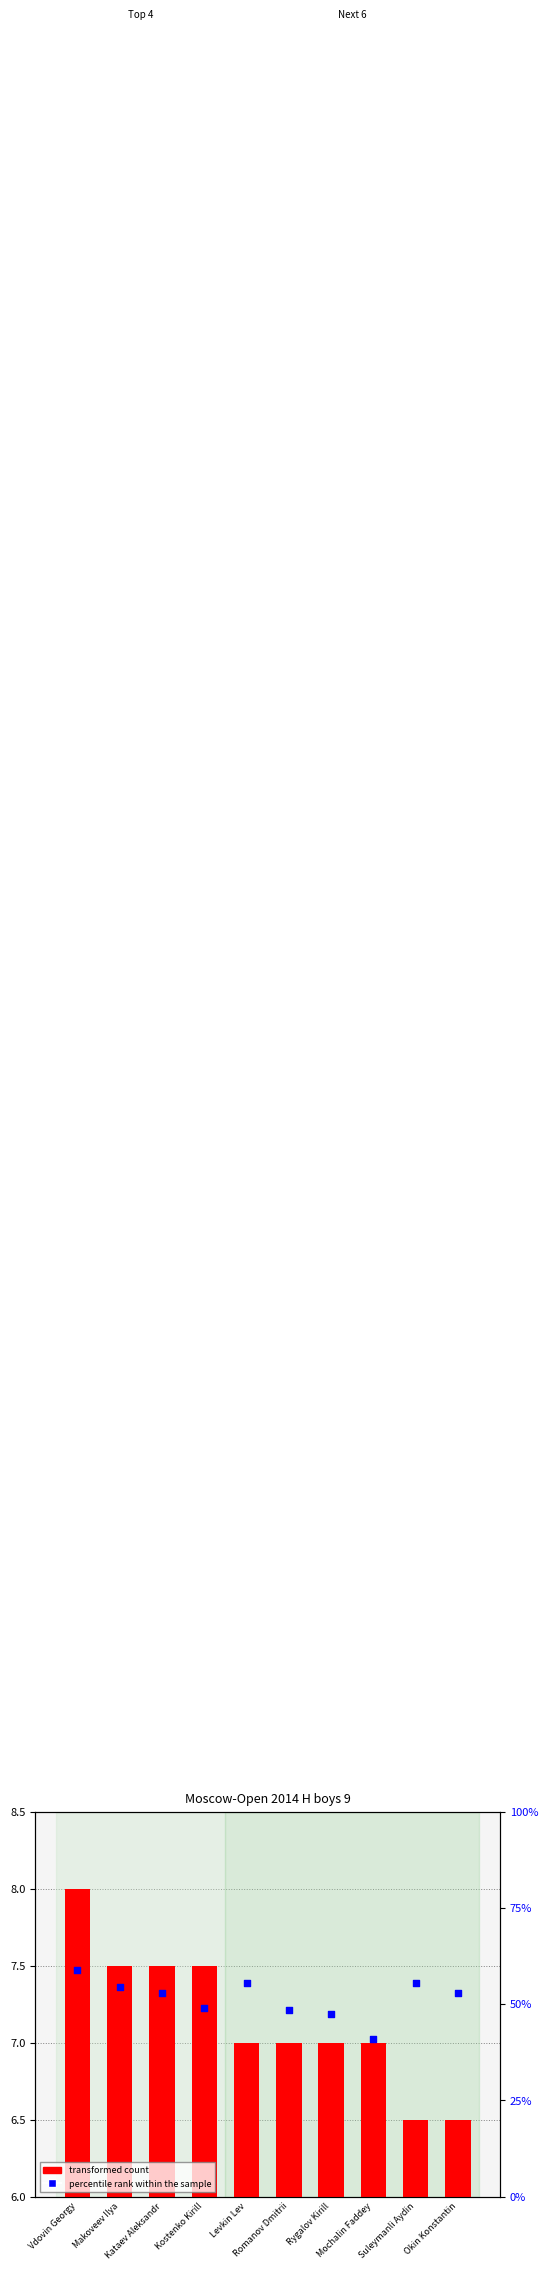

Which series has the widest spread of Y values?

percentile rank within the sample